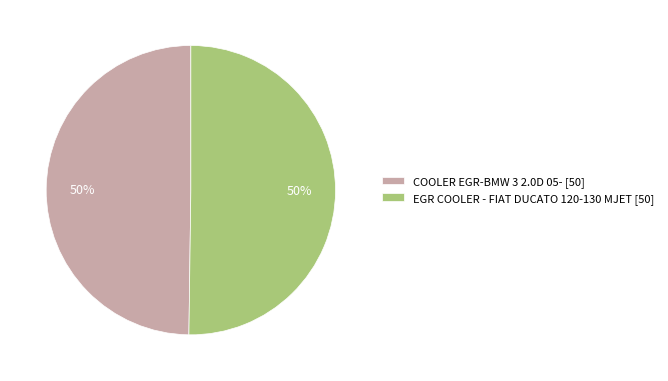

How many slices are in this pie chart?

2